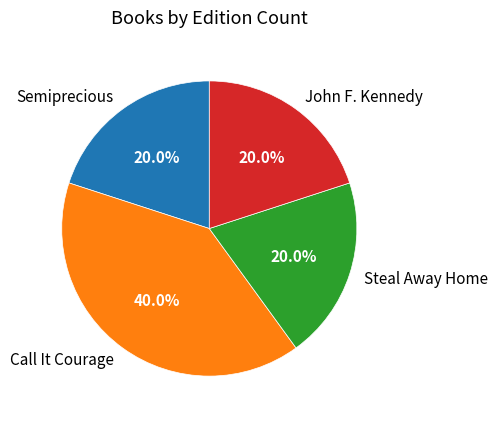

True or false: John F. Kennedy accounts for 34% of the total.

False